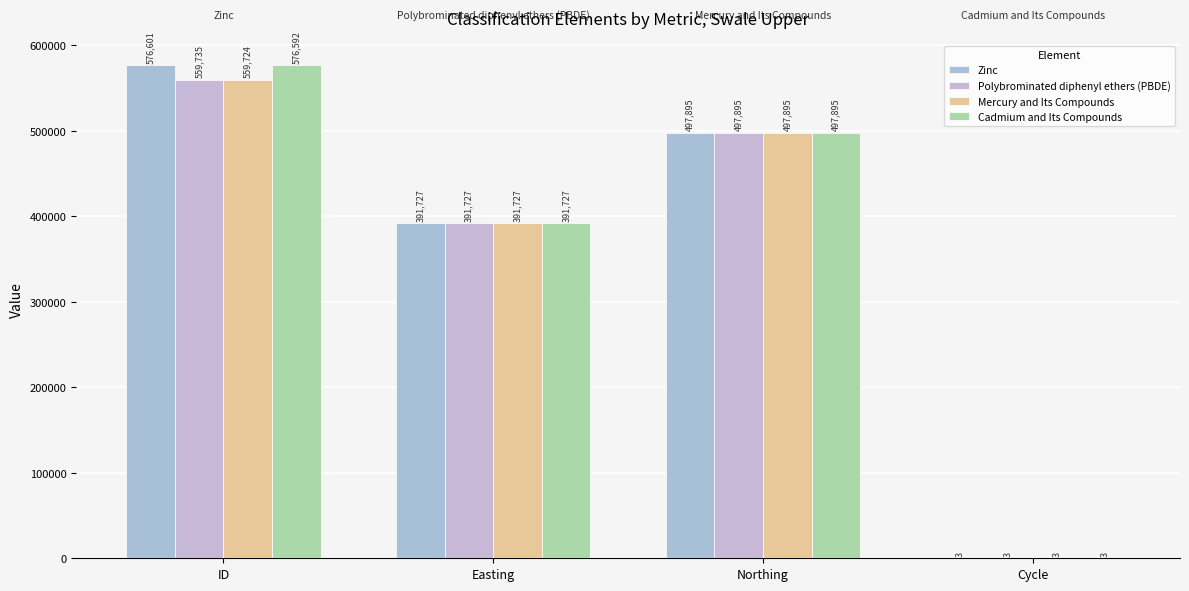

List the labels in order of Mercury and Its Compounds value, smallest first.

Cycle, Easting, Northing, ID